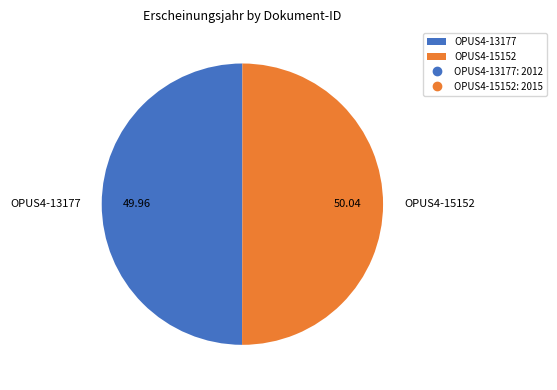

Approximately how many times larger is the value at OPUS4-15152 compared to OPUS4-13177?

1.0